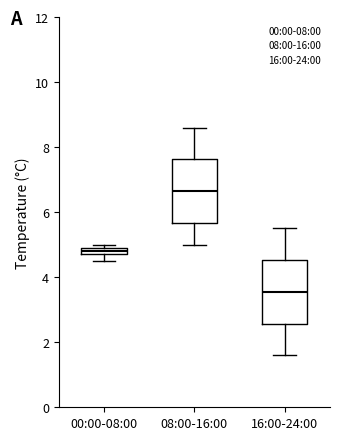

Where does the lower whisker of the box for 08:00-16:00 end on the y-axis? The values are not printed on the chart, so give them approximately, as read against the axis.

5.0